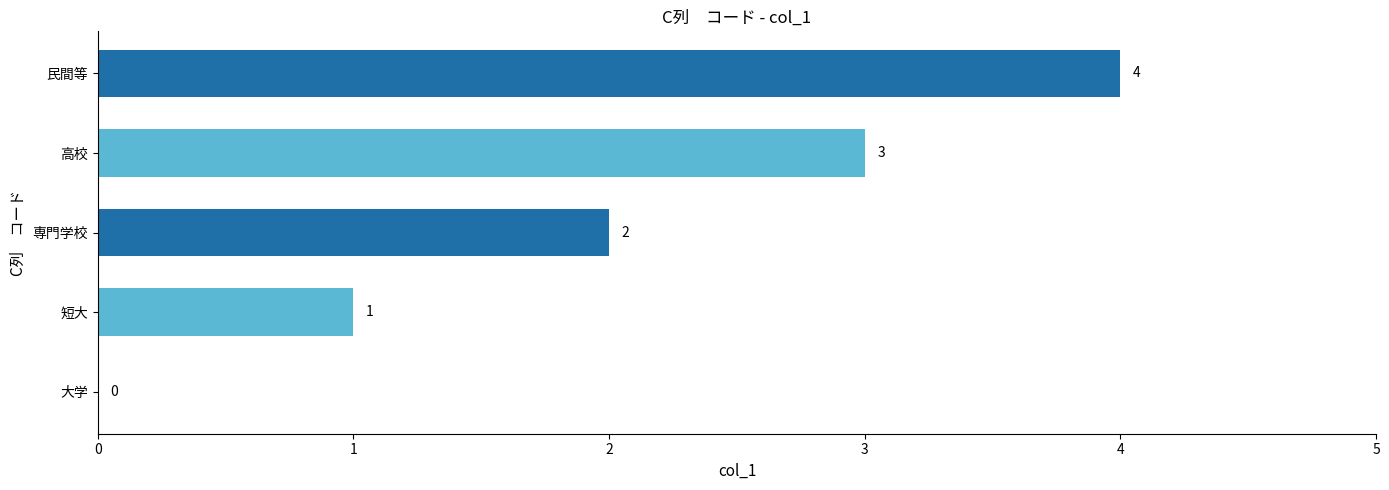

True or false: the data shows 3 at 高校.

True